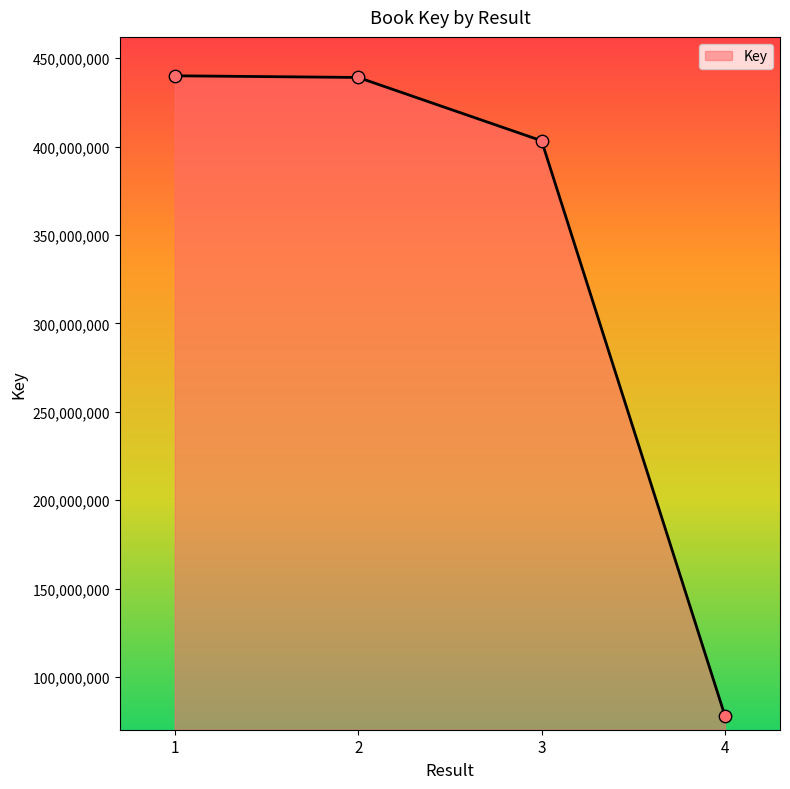

What is the change in value from 1 to 3?

-36743774